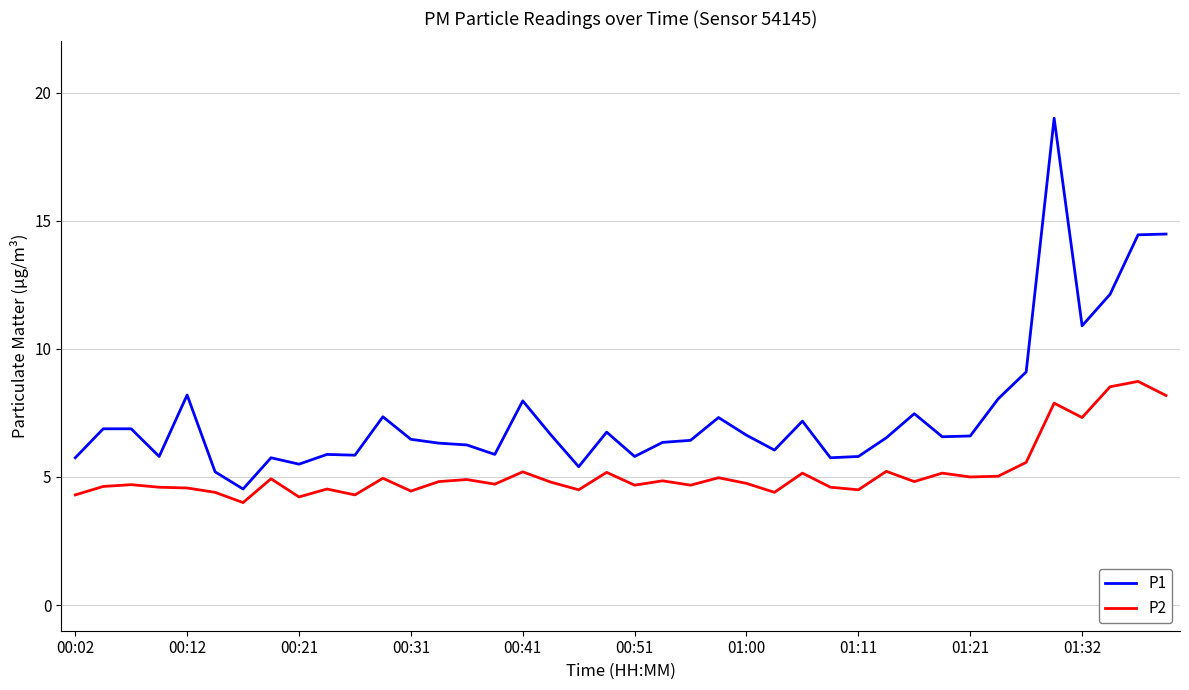

What is the average value of the P2 series?

5.2